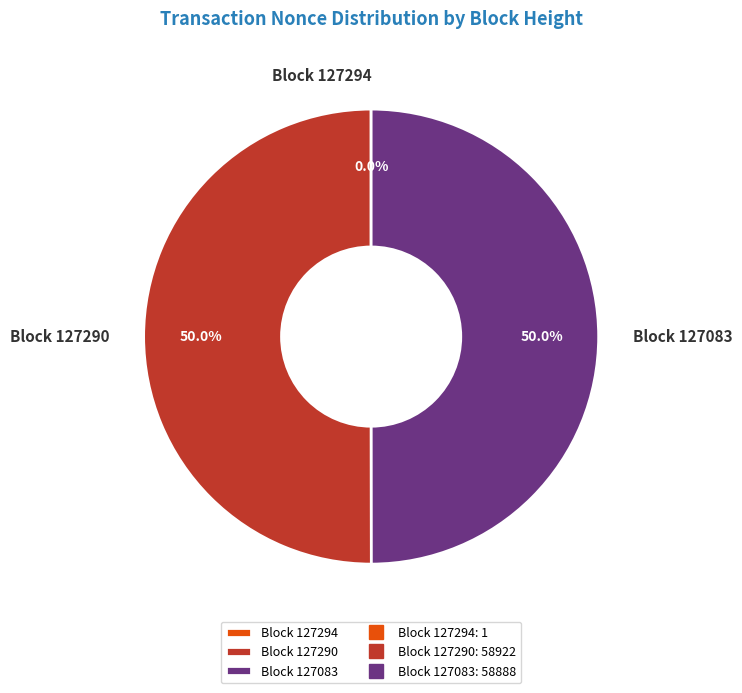

What percentage is NOT represented by Block 127083?

50.0%